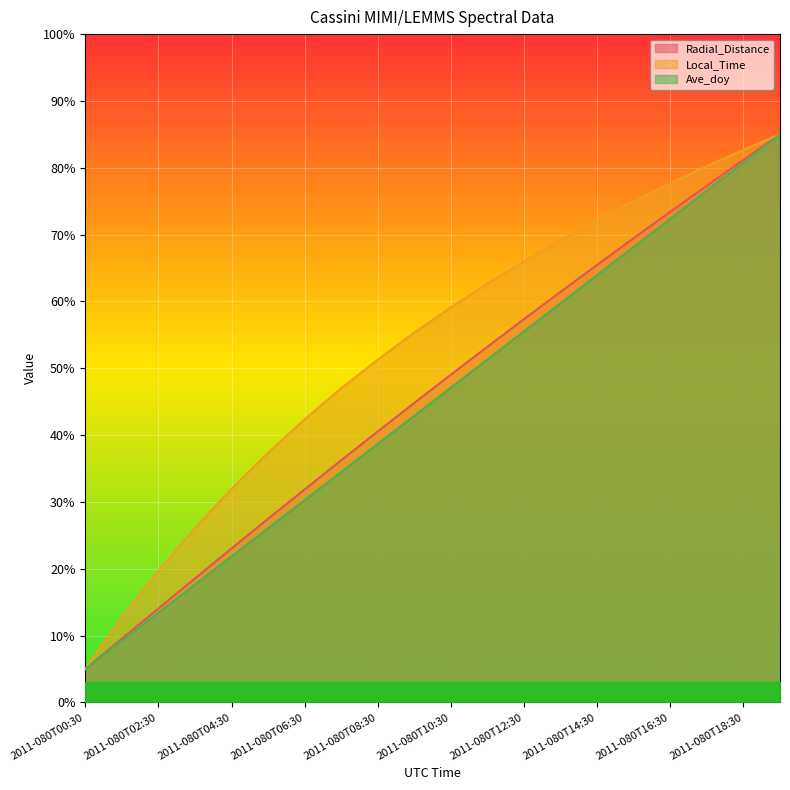

What is the difference between the Radial_Distance values at 2011-080T07:30 and 2011-080T08:30?

4.3